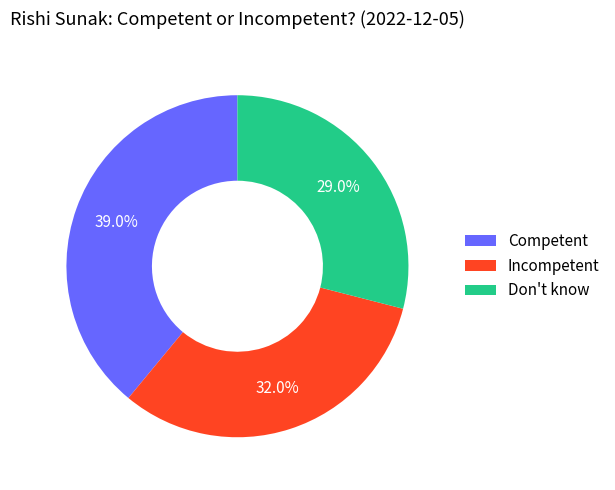

Which category has the biggest portion of the pie?

Competent